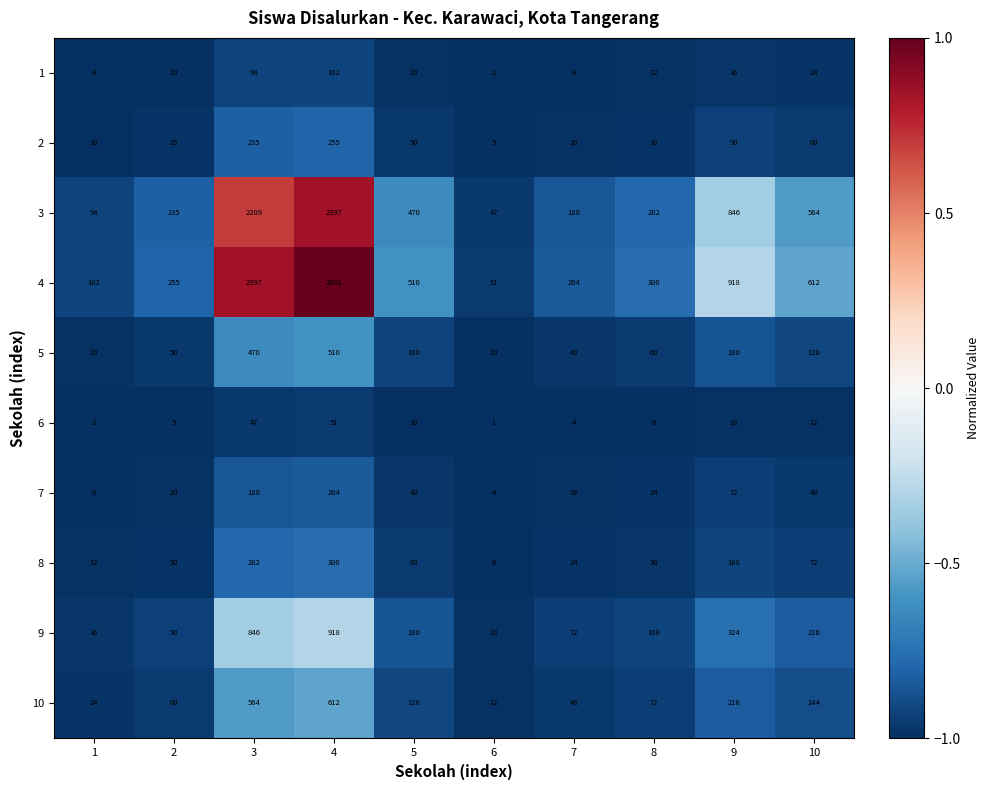

At which label does 6 reach its minimum?

6